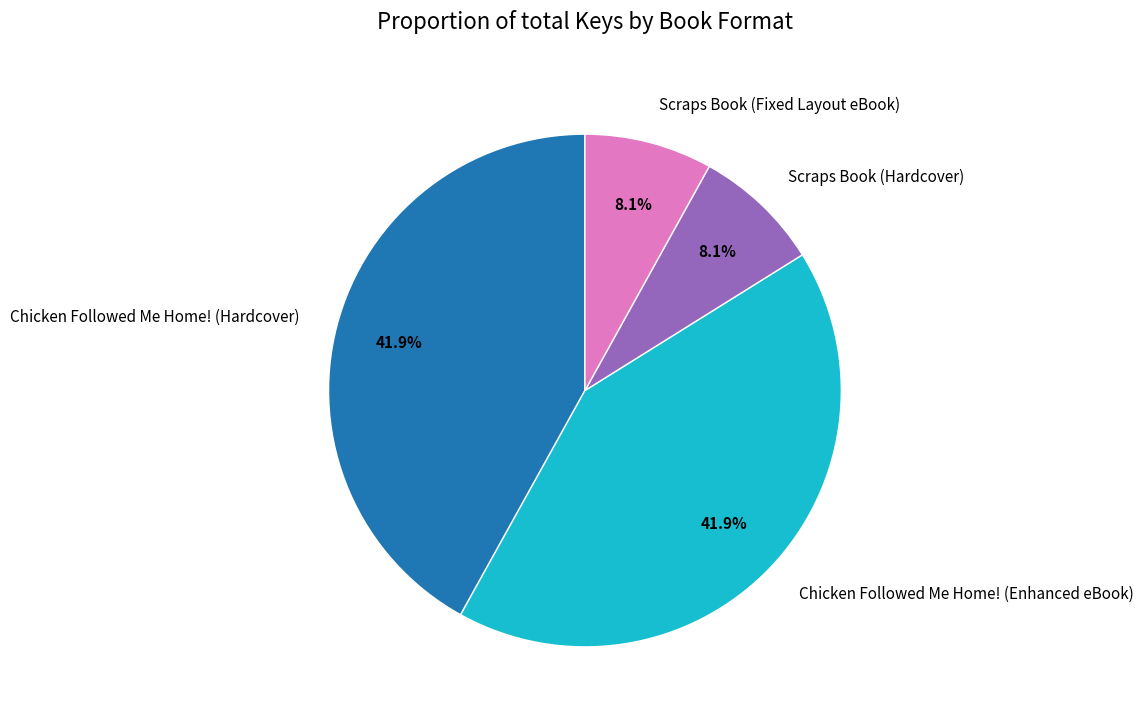

What is the total percentage of Chicken Followed Me Home! (Hardcover) and Scraps Book (Fixed Layout eBook)?

50.0%